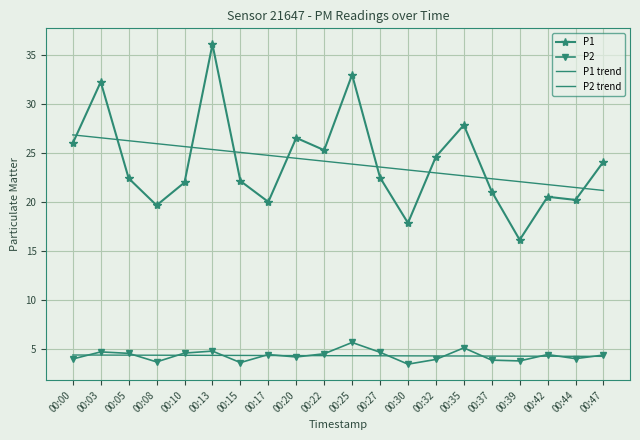

Is the value of P2 trend at 00:08 greater than the value of P2 at 00:44?

Yes